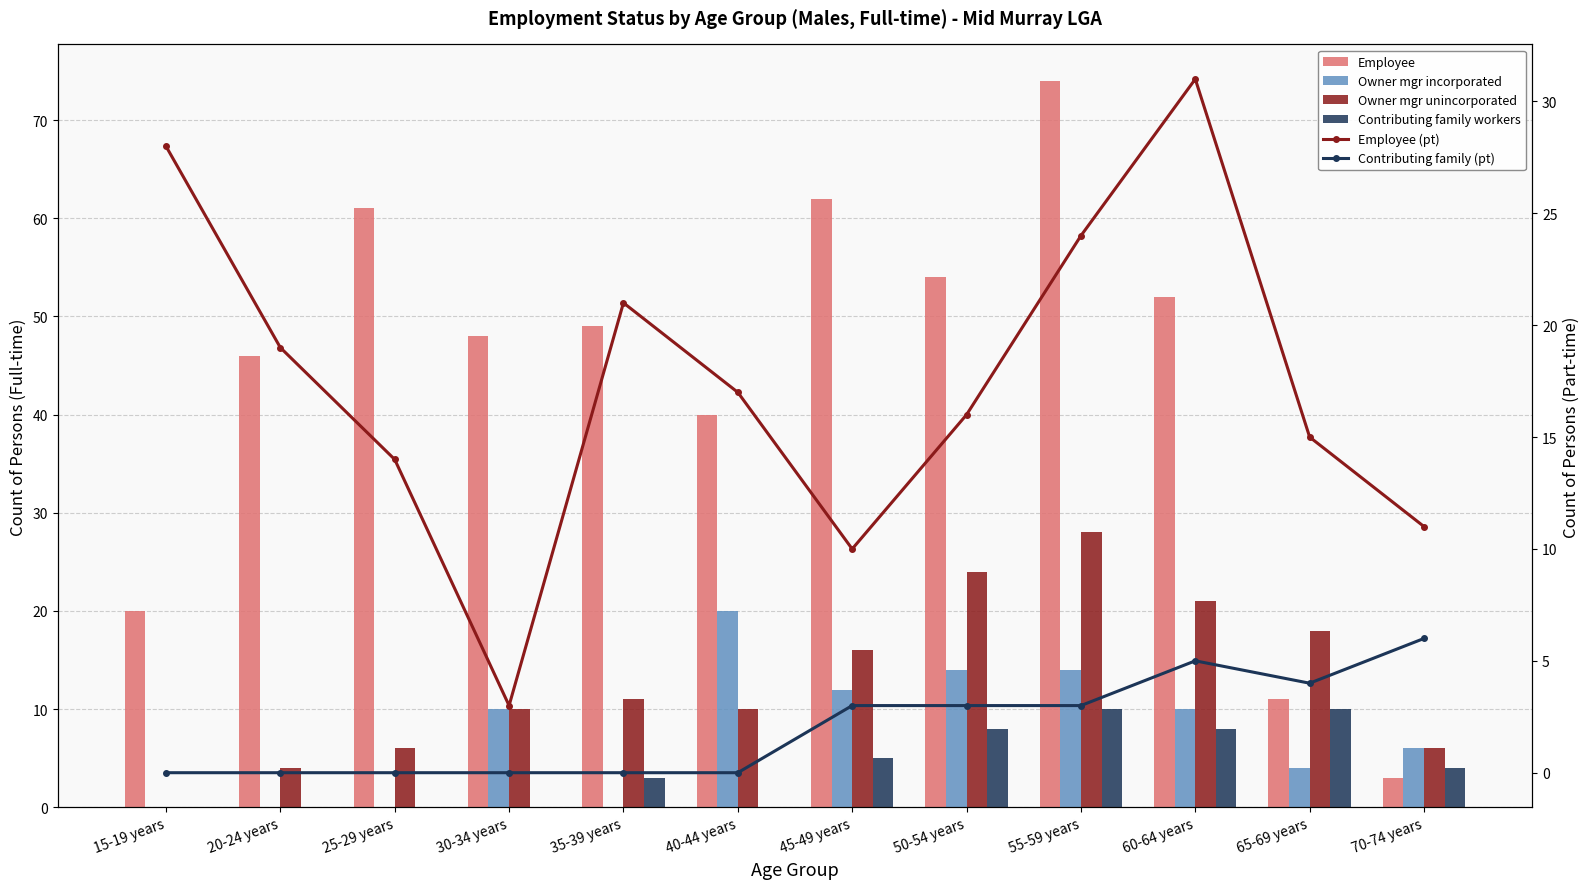

Is the value of Owner mgr incorporated at 30-34 years greater than the value of Owner mgr unincorporated at 20-24 years?

Yes